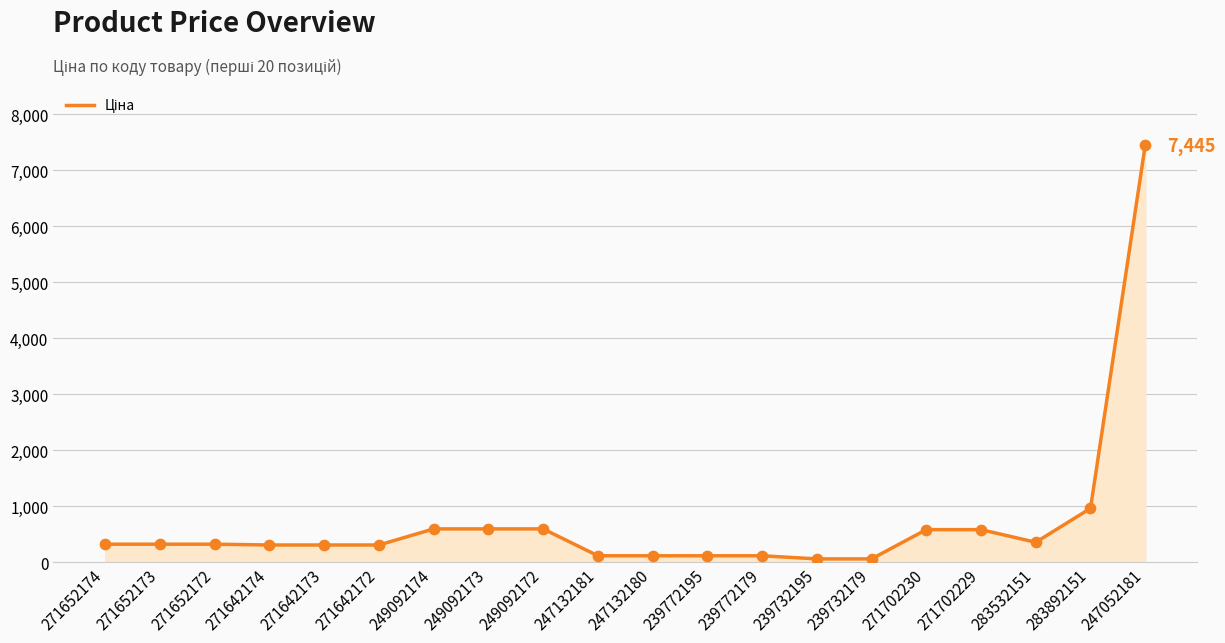

Approximately how many times larger is the value at 239772179 compared to 239732179?

2.0